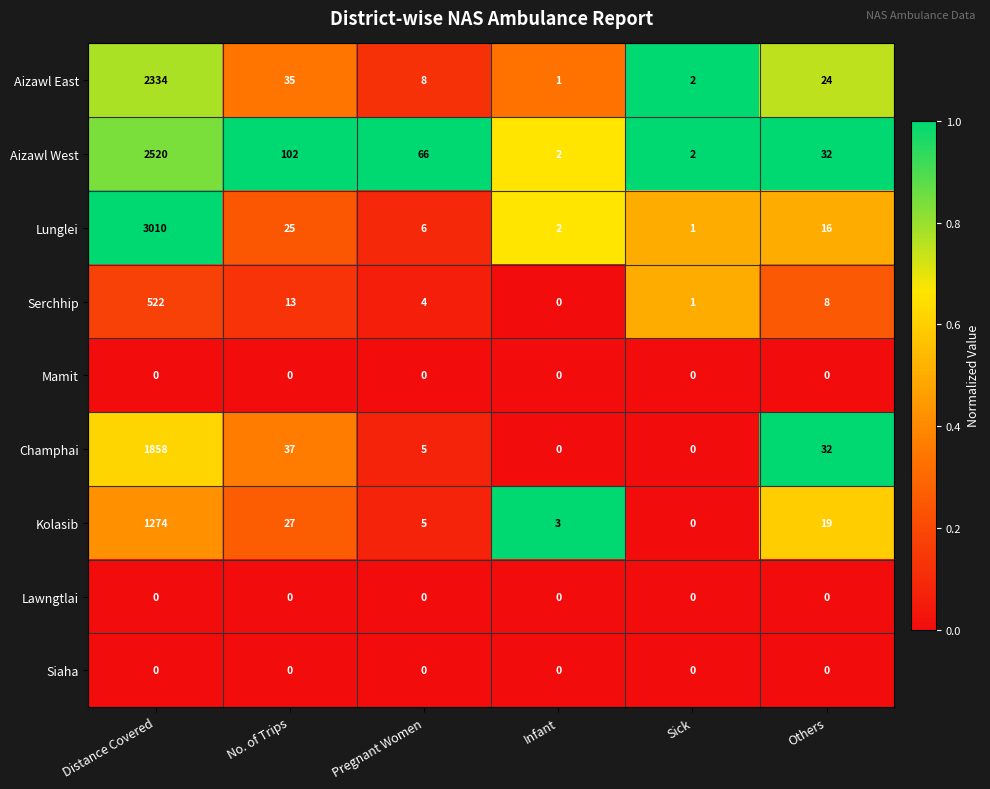

List the labels in order of Serchhip value, largest first.

Distance Covered, No. of Trips, Others, Pregnant Women, Sick, Infant